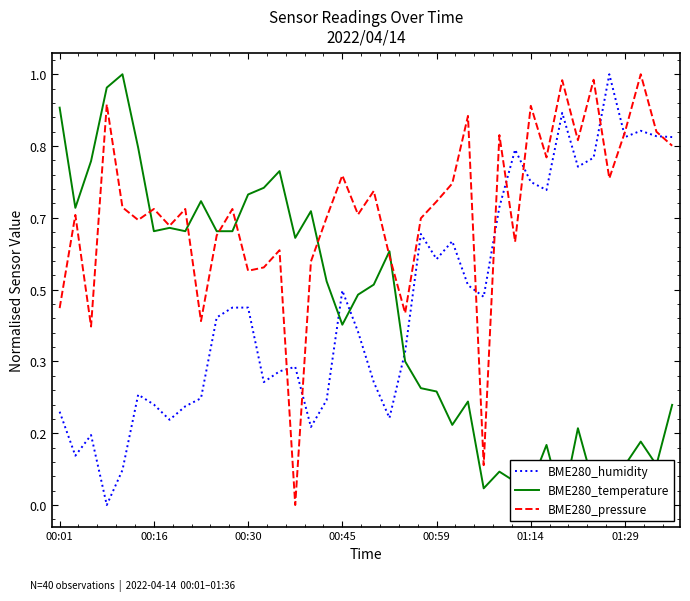

Reading left to right, extract all data points from this chart.

BME280_humidity: 0.2	0.1	0.2	0.0	0.1	0.3	0.2	0.2	0.2	0.2	0.4	0.5	0.5	0.3	0.3	0.3	0.2	0.2	0.5	0.4	0.3	0.2	0.4	0.6	0.6	0.6	0.5	0.5	0.7	0.8	0.8	0.7	0.9	0.8	0.8	1.0	0.9	0.9	0.9	0.9
BME280_temperature: 0.9	0.7	0.8	1.0	1.0	0.8	0.6	0.6	0.6	0.7	0.6	0.6	0.7	0.7	0.8	0.6	0.7	0.5	0.4	0.5	0.5	0.6	0.3	0.3	0.3	0.2	0.2	0.0	0.1	0.1	0.0	0.1	0.0	0.2	0.0	0.1	0.1	0.1	0.1	0.2
BME280_pressure: 0.5	0.7	0.4	0.9	0.7	0.7	0.7	0.6	0.7	0.4	0.6	0.7	0.5	0.6	0.6	0.0	0.6	0.7	0.8	0.7	0.7	0.6	0.4	0.7	0.7	0.7	0.9	0.1	0.9	0.6	0.9	0.8	1.0	0.8	1.0	0.8	0.9	1.0	0.9	0.8